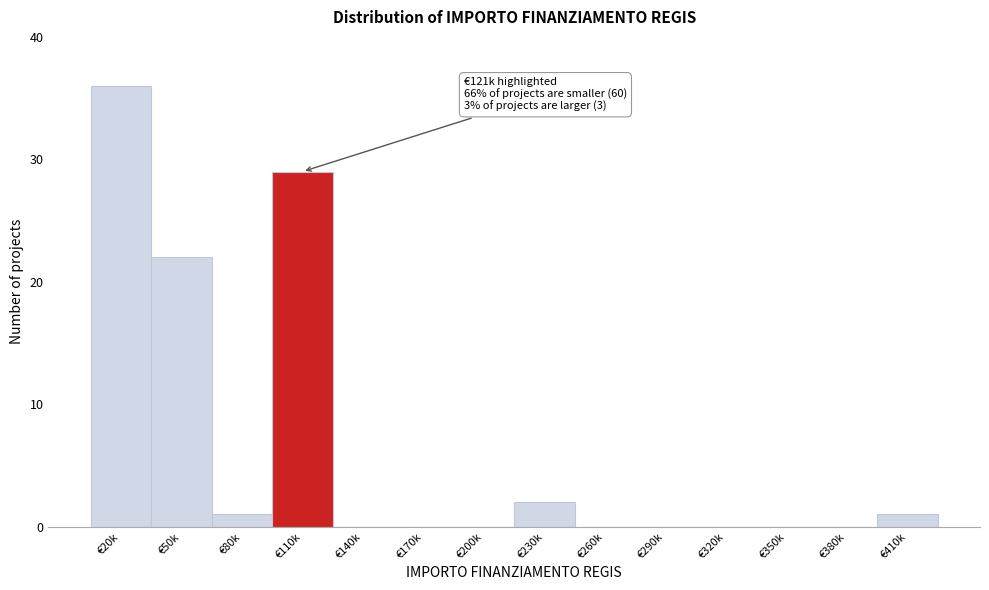

Reading left to right, list all the values displayed in this chart.

€20k=36	€50k=22	€80k=1	€110k=29	€140k=0	€170k=0	€200k=0	€230k=2	€260k=0	€290k=0	€320k=0	€350k=0	€380k=0	€410k=1